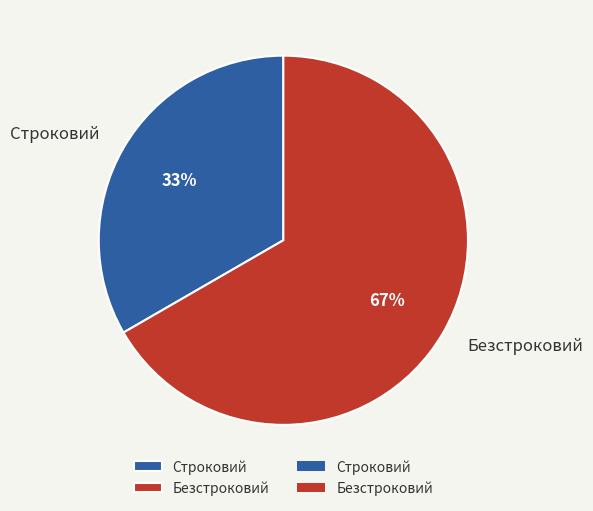

To the nearest percent, what is the average slice percentage?

50%